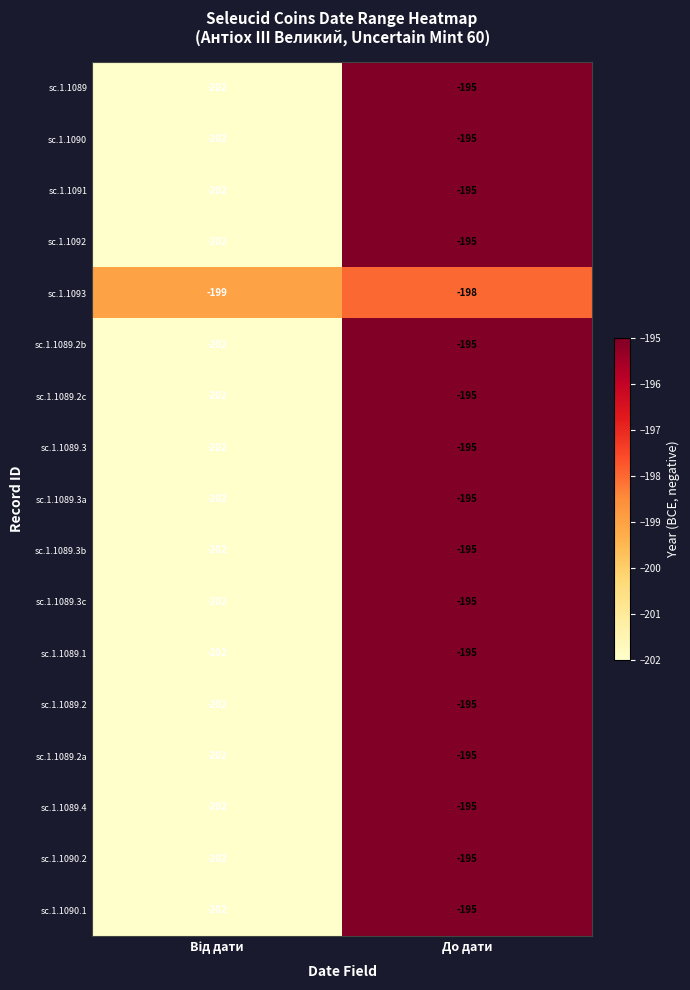

The value of sc.1.1093 at До дати is -198. True or false?

True